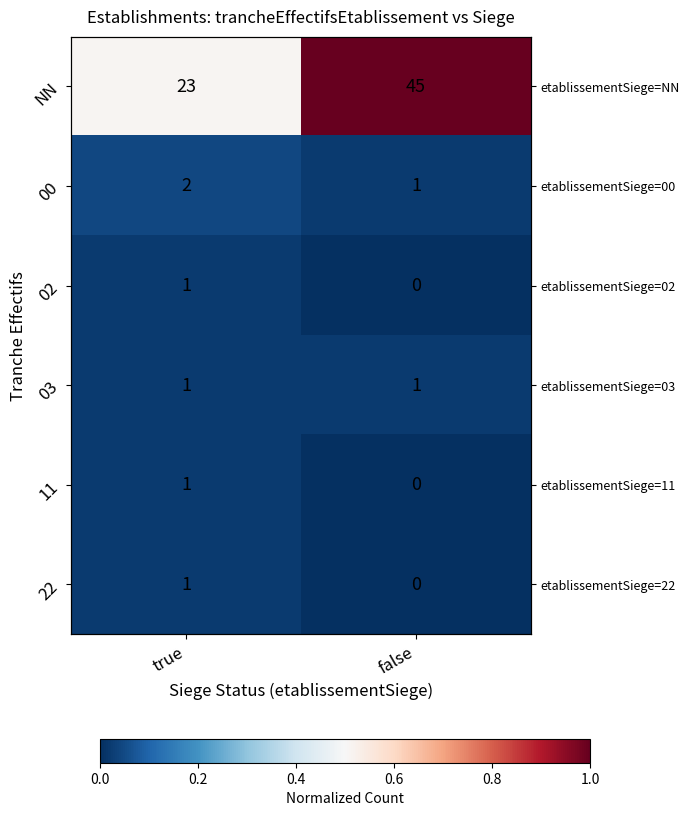

The value of 03 at true is 0.0. True or false?

False